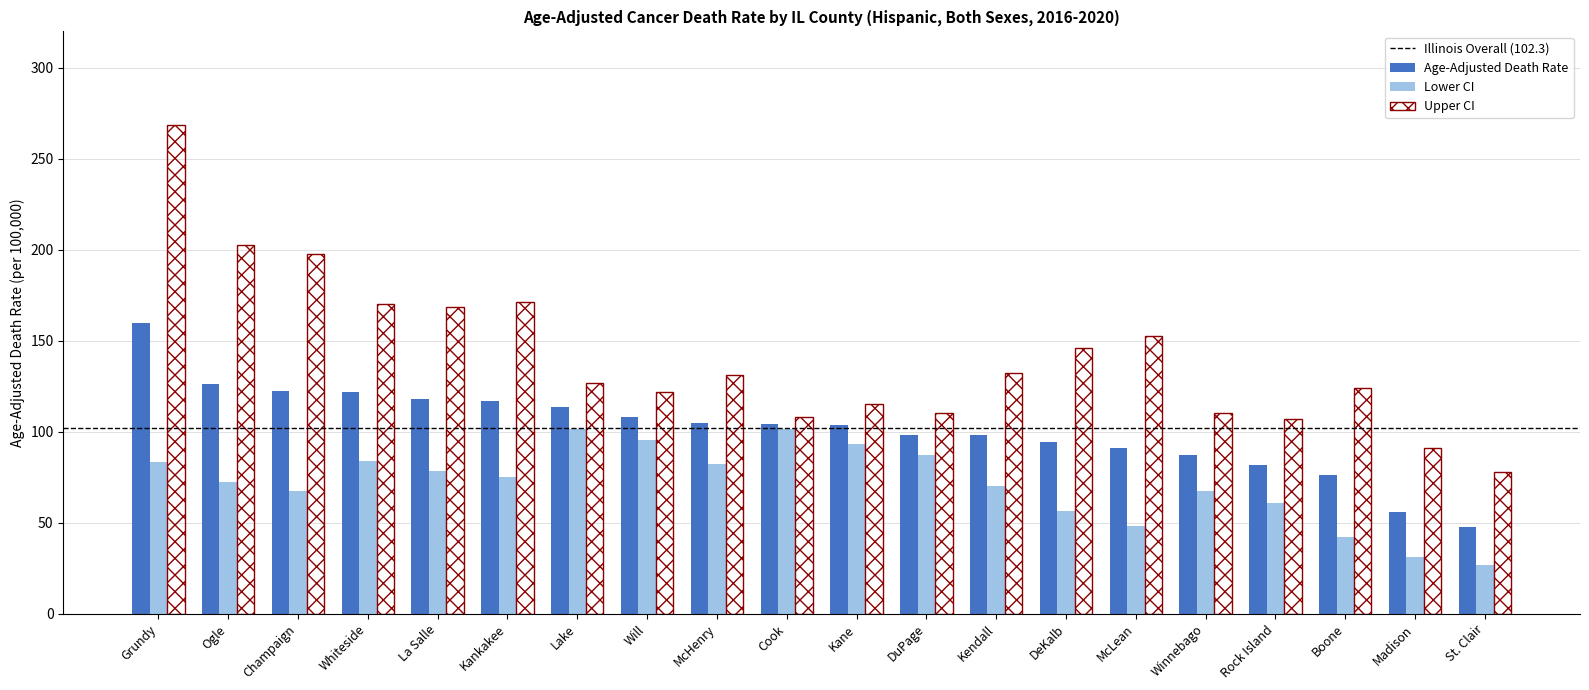

What is the label of the 7th bar from the right?

DeKalb